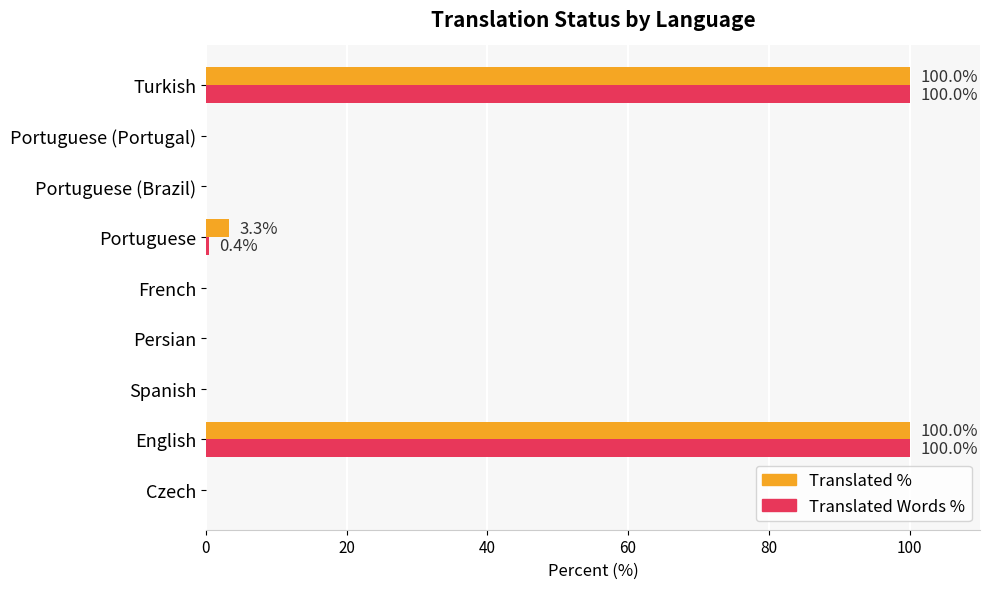

What is the total value across all series at English?

200.0